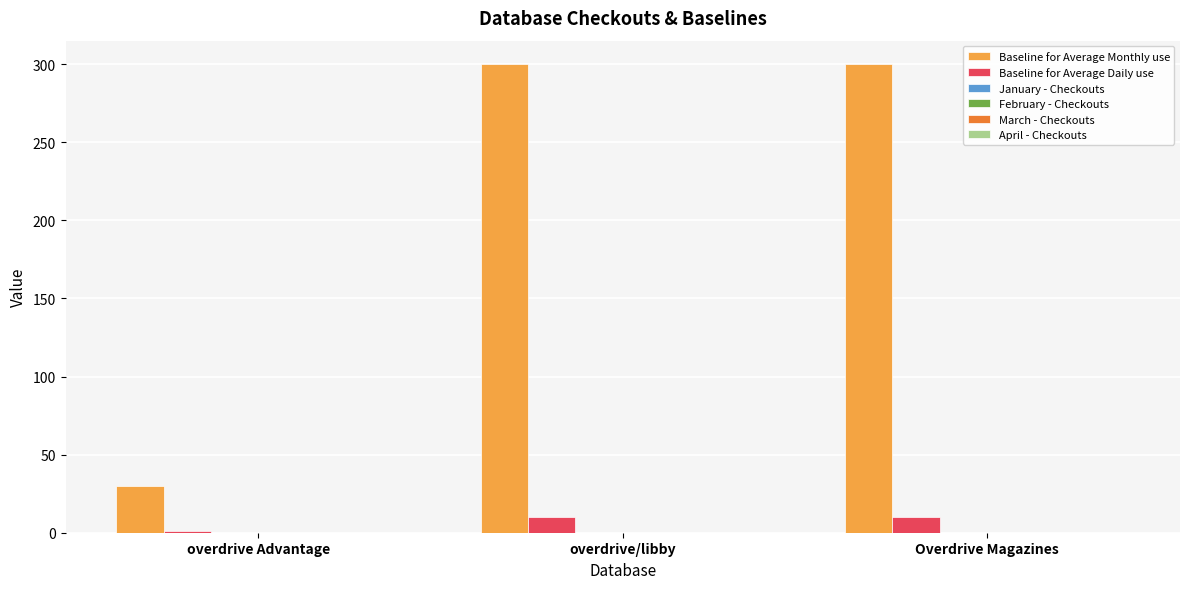

Which series has the widest spread of values?

Baseline for Average Monthly use